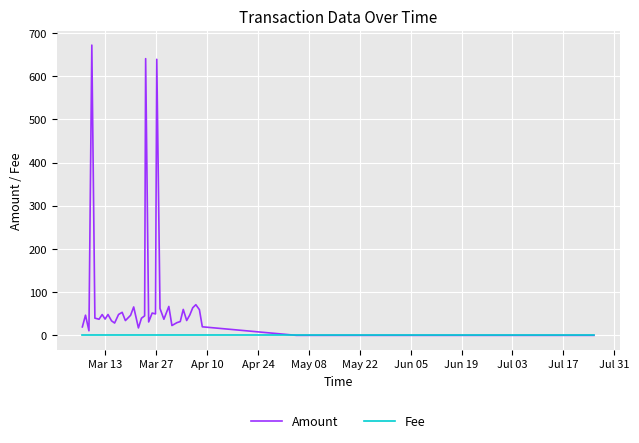

Rank the series by their maximum value, from lowest to highest.

Fee, Amount